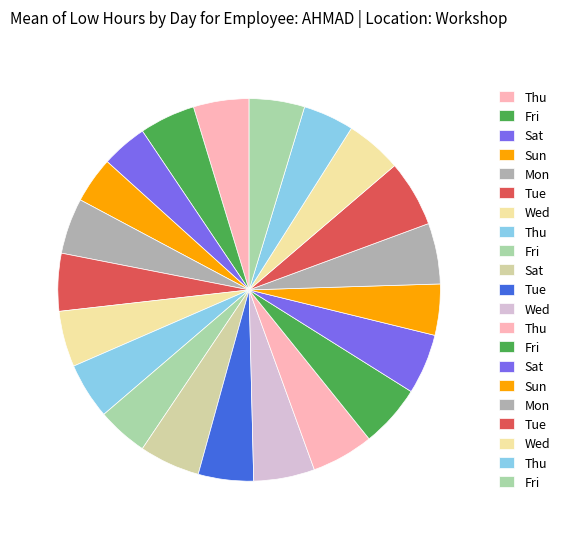

Which category has the smallest portion of the pie?

Sat